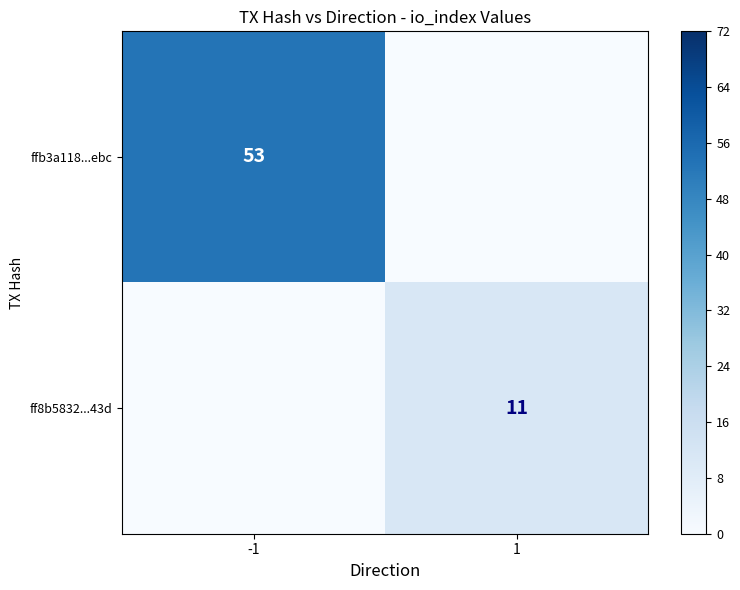

Is it true that ffb3a118...ebc equals 53 at -1?

True